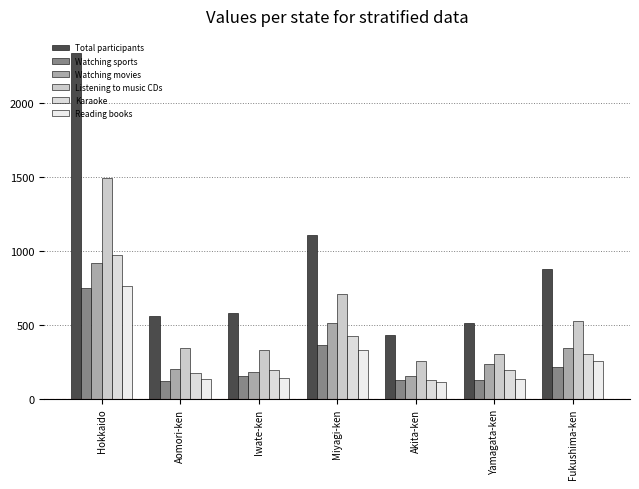

Reading left to right, extract all data points from this chart.

Total participants: 2339	561	582	1108	430	516	880
Watching sports: 753	123	152	363	127	128	218
Watching movies: 922	200	179	513	151	236	344
Listening to music CDs: 1492	345	332	707	258	301	525
Karaoke: 976	177	193	428	130	192	303
Reading books: 761	136	142	328	113	136	255